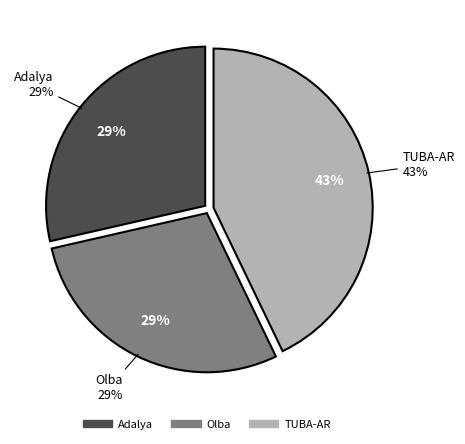

Count the number of slices in the pie.

3